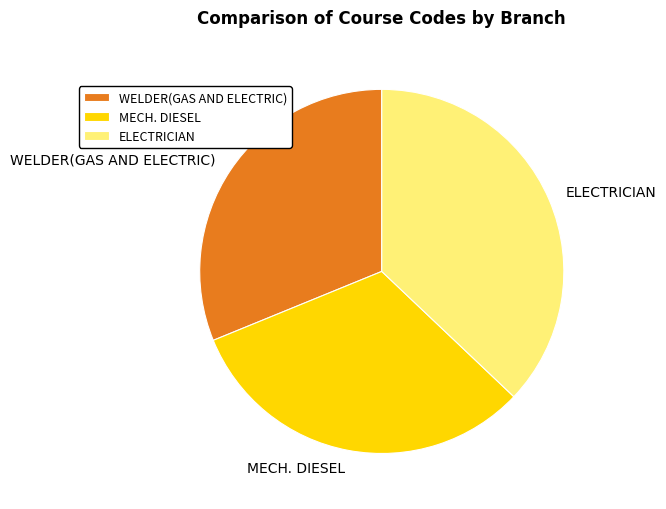

Approximately how many times larger is the value at ELECTRICIAN compared to MECH. DIESEL?

1.2